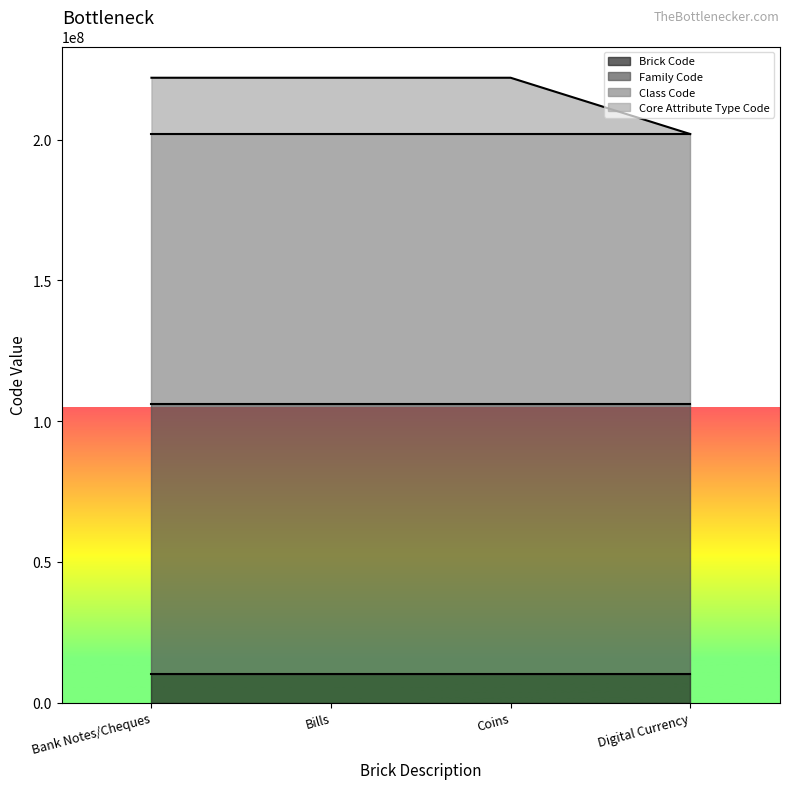

True or false: Core Attribute Type Code and Brick Code intersect in this chart.

False